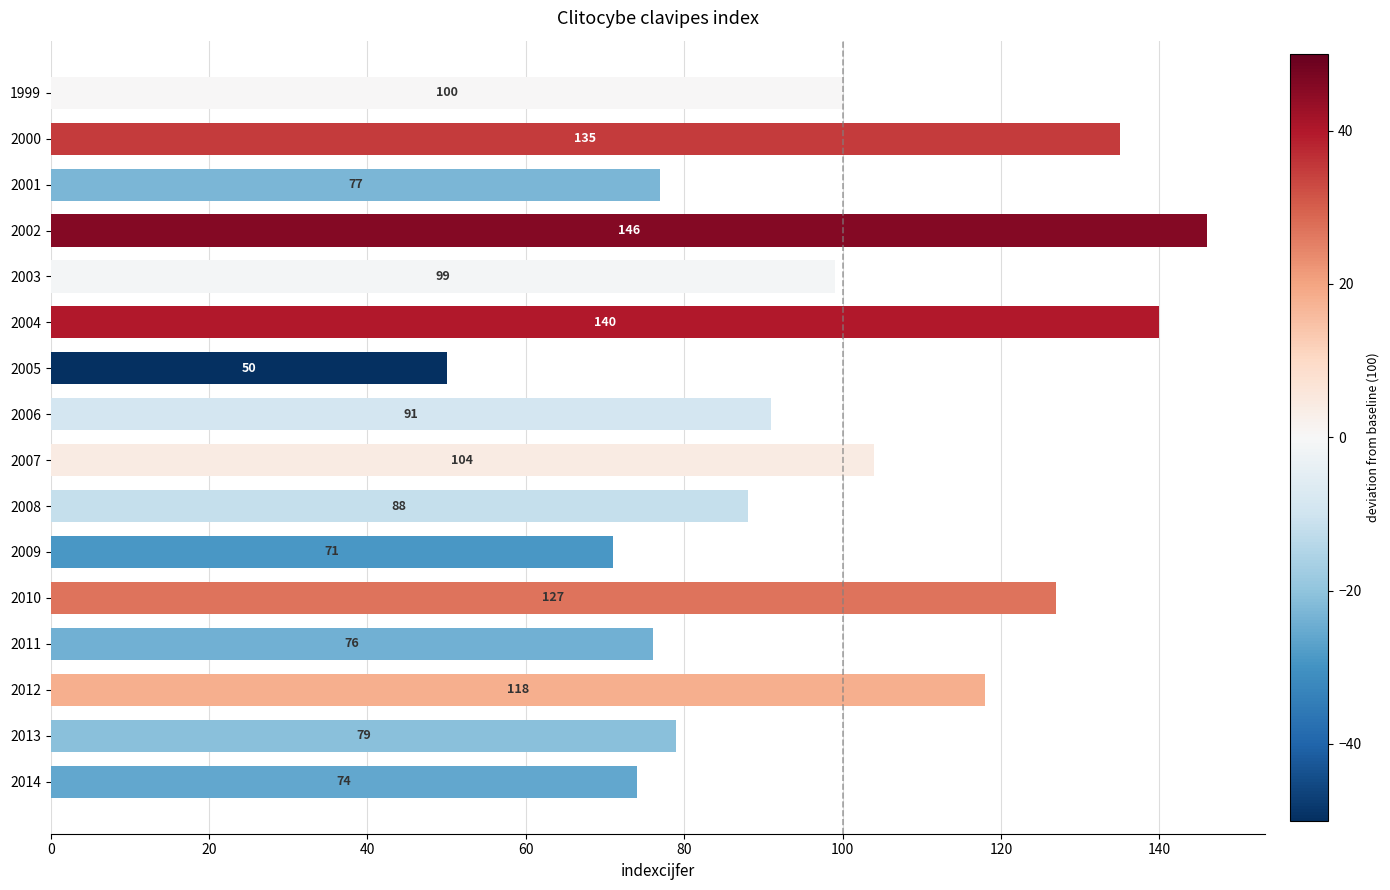

Which has a higher value, 2012 or 2013?

2012